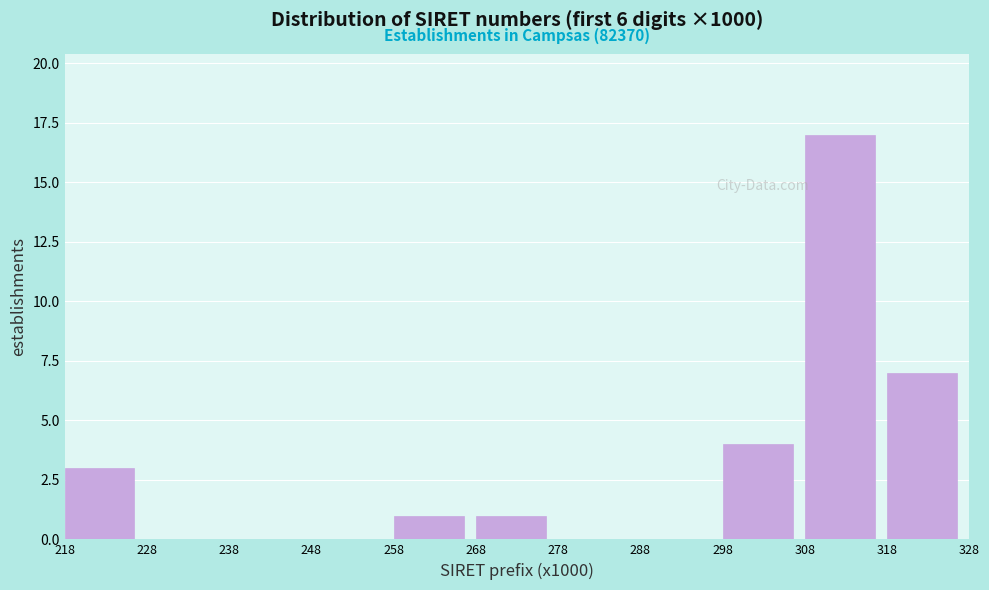

Reading left to right, list all the values displayed in this chart.

218=3	258=1	268=1	298=4	308=17	318=7